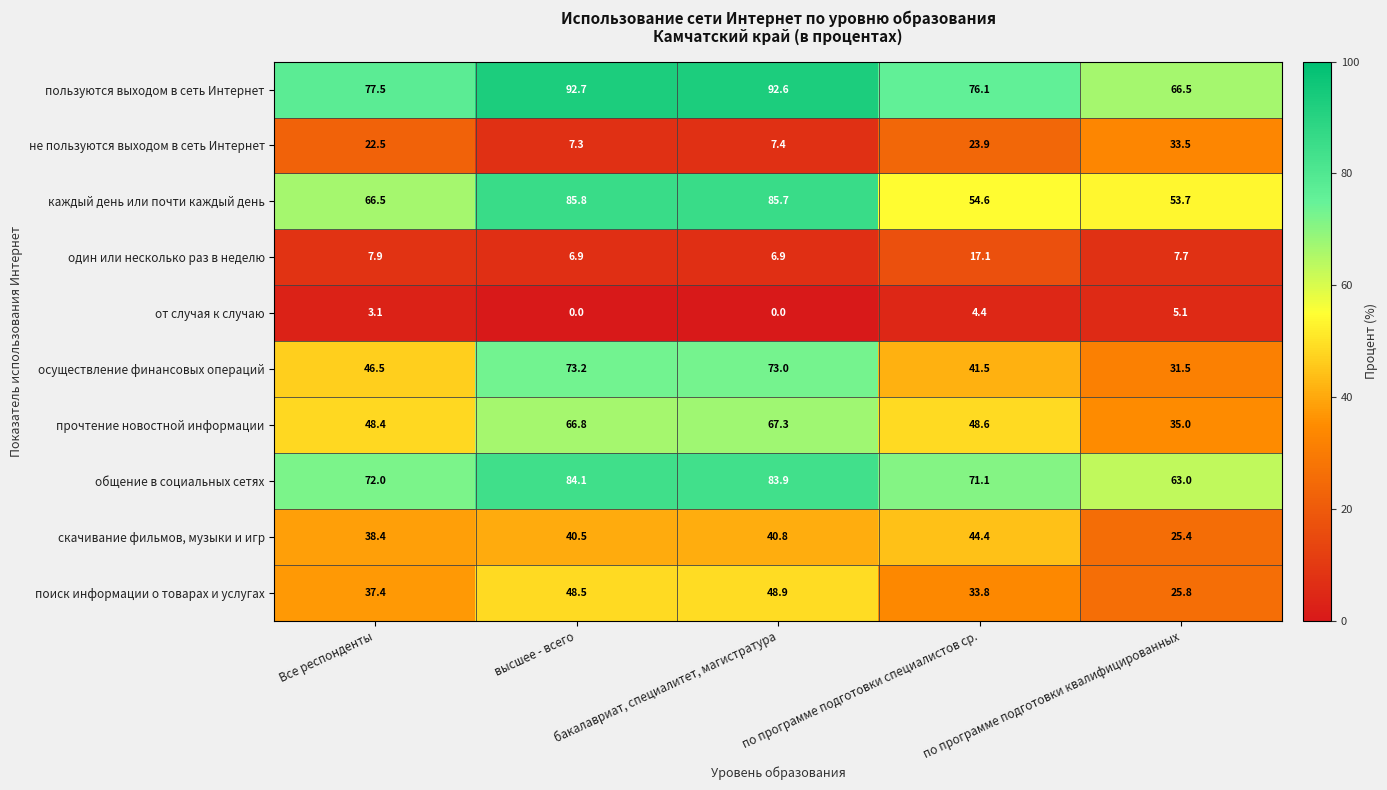

At how many categories does at least one series exceed 91?

2